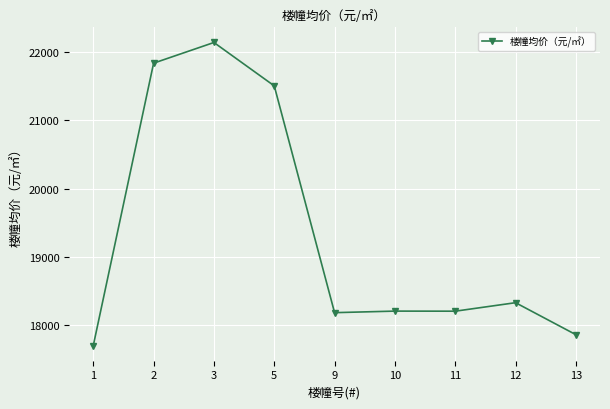

Where is the first local maximum?

3